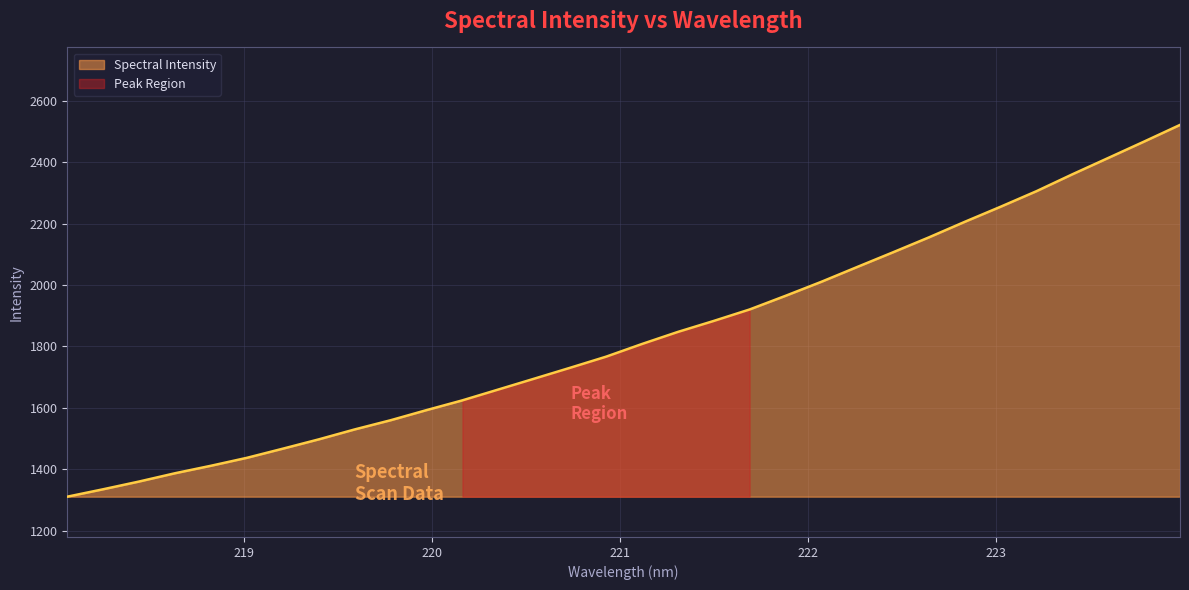

What is the lowest value of the Spectral Intensity series?

1311.2